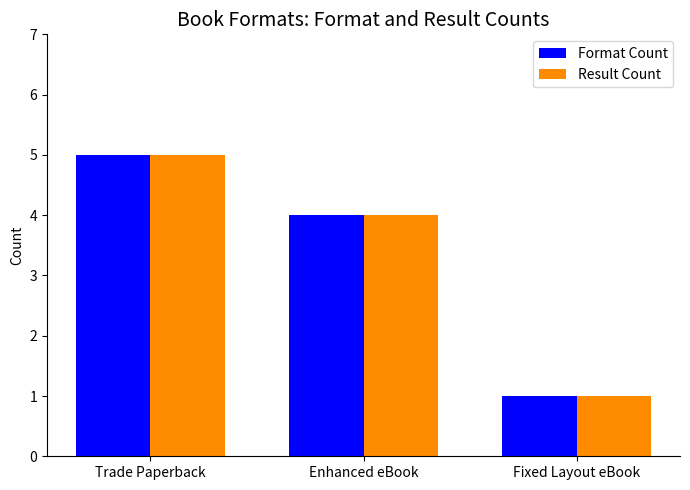

Count the Result Count values in the range 1 to 5.

3